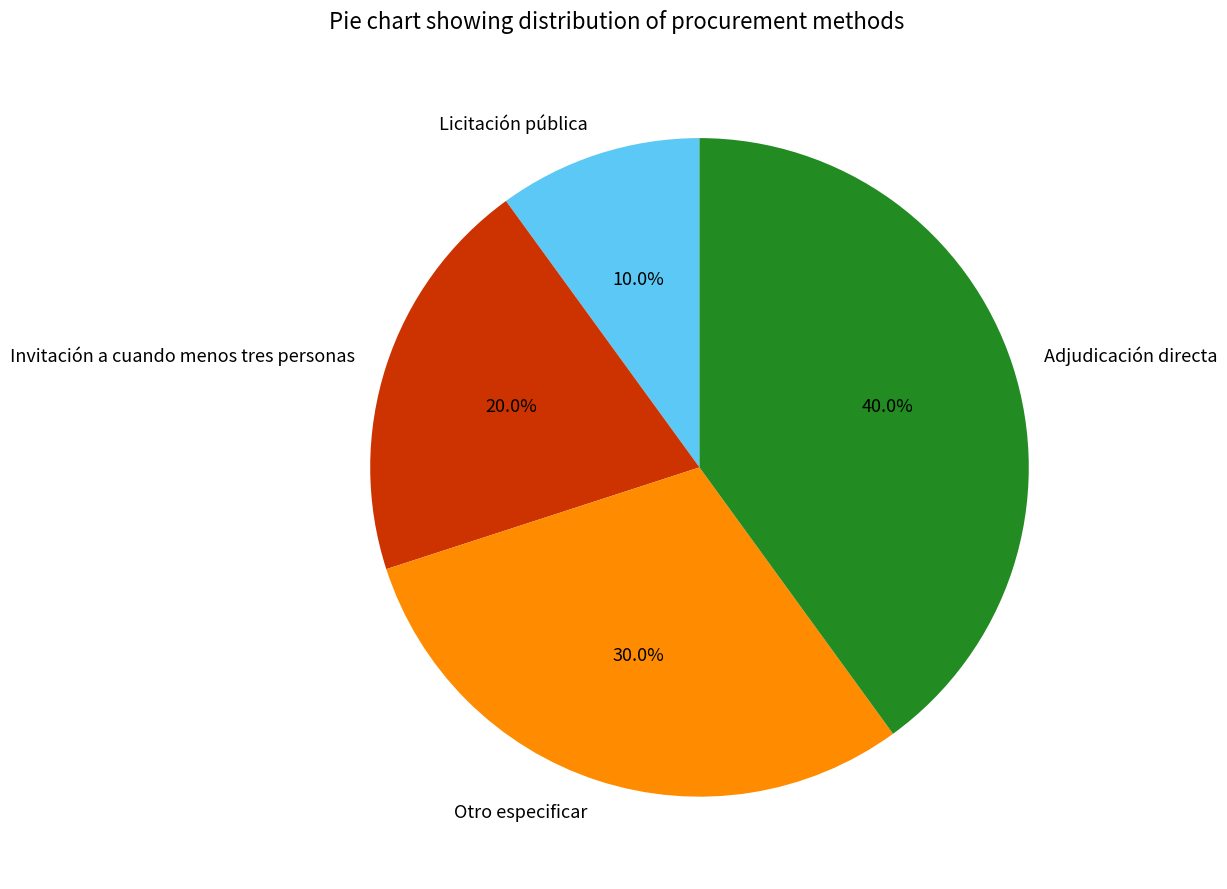

Which slice is the largest?

Adjudicación directa